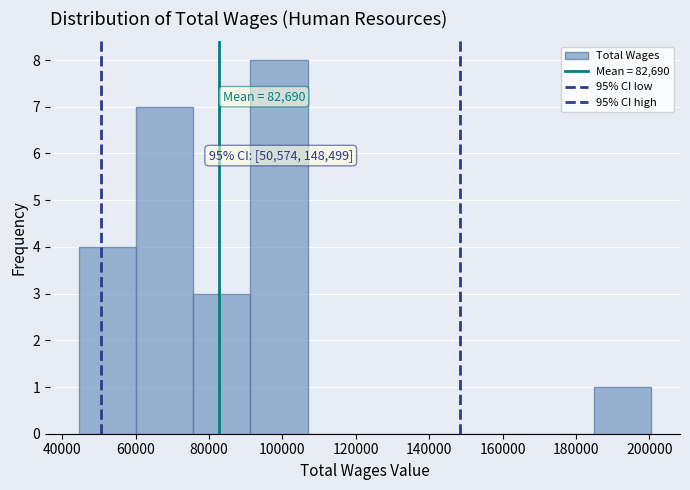

Which range on the x-axis has the tallest bar?

92000 to 106000